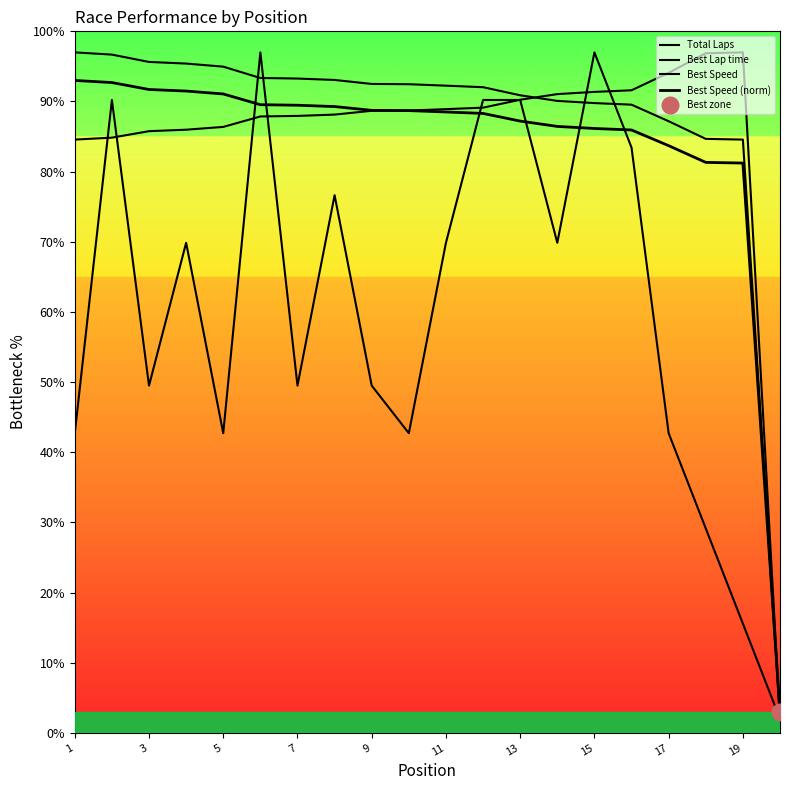

Reading left to right, extract all data points from this chart.

Total Laps: 42.7	90.2	49.5	69.9	42.7	97.0	49.5	76.6	49.5	42.7	69.9	90.2	90.2	69.9	97.0	83.4	42.7	29.1	15.6	2.0
Best Lap time: 84.6	84.8	85.8	86.0	86.4	87.9	87.9	88.1	88.7	88.7	88.9	89.1	90.2	91.1	91.4	91.6	94.1	96.9	97.0	2.0
Best Speed: 97.0	96.7	95.6	95.4	95.0	93.4	93.3	93.1	92.5	92.5	92.3	92.0	90.9	90.1	89.8	89.5	87.2	84.7	84.6	2.0
Best Speed (norm): 93.0	92.7	91.7	91.5	91.1	89.5	89.5	89.3	88.7	88.7	88.5	88.3	87.2	86.4	86.2	85.9	83.7	81.3	81.2	3.0